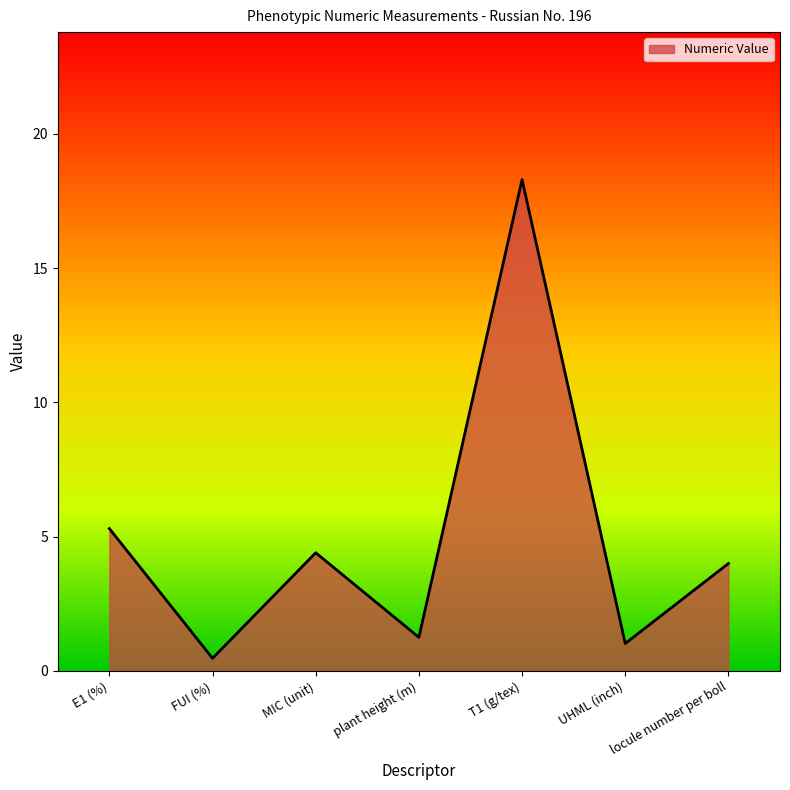

What position from the left is plant height (m)?

4